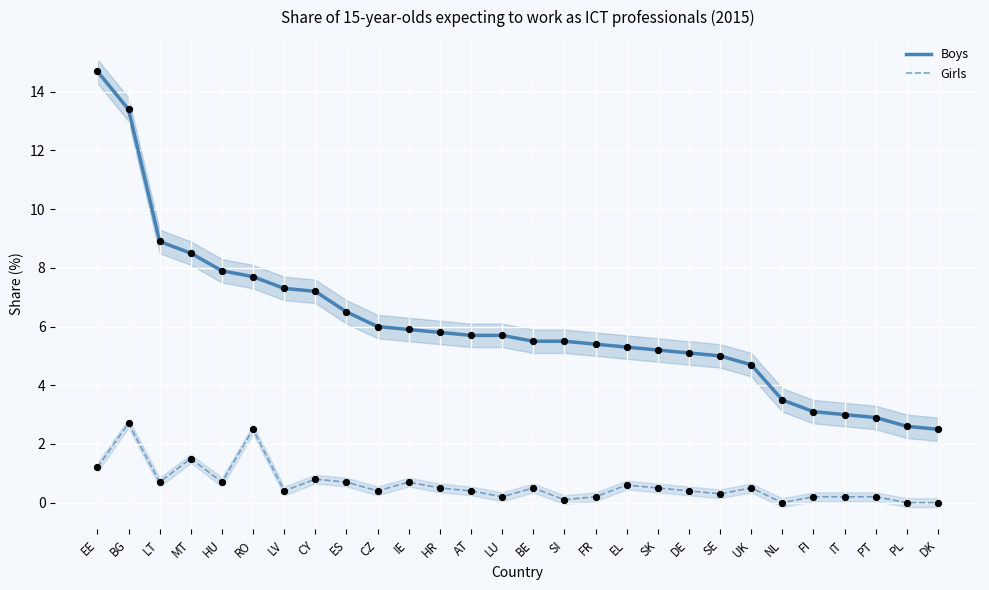

At how many categories does at least one series exceed 1?

28